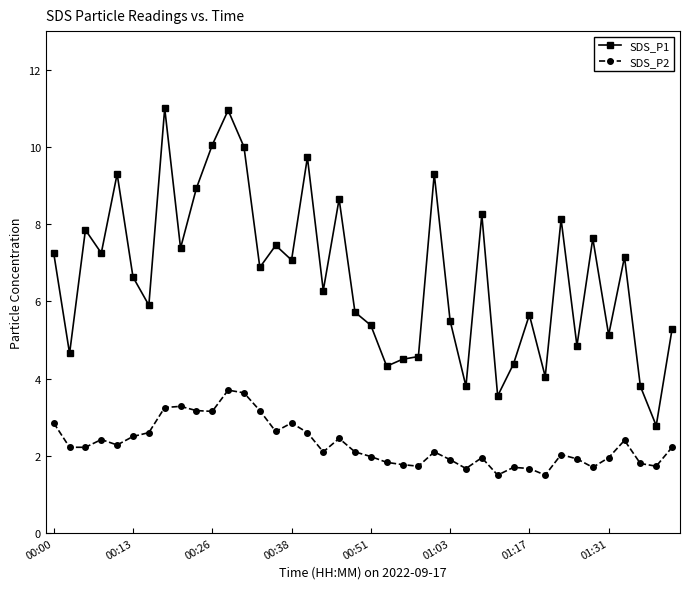

True or false: SDS_P2 and SDS_P1 intersect in this chart.

False